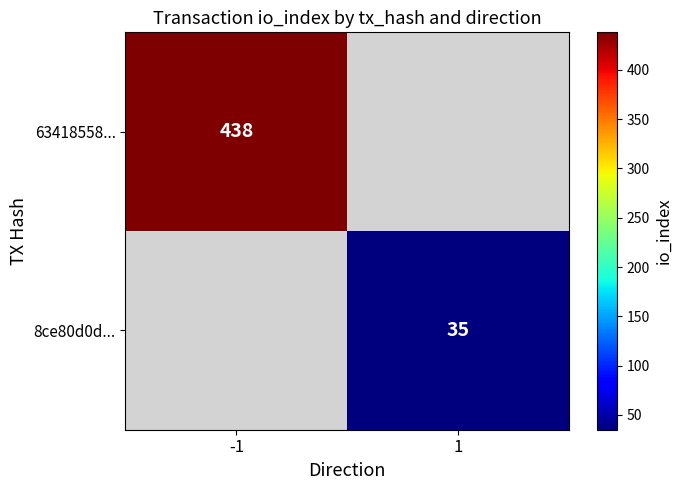

True or false: 63418558... has a value of 438 at -1.

True